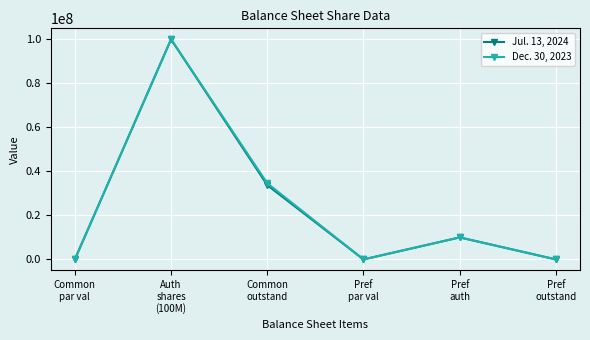

List the series in order of their overall mean, highest first.

Dec. 30, 2023, Jul. 13, 2024